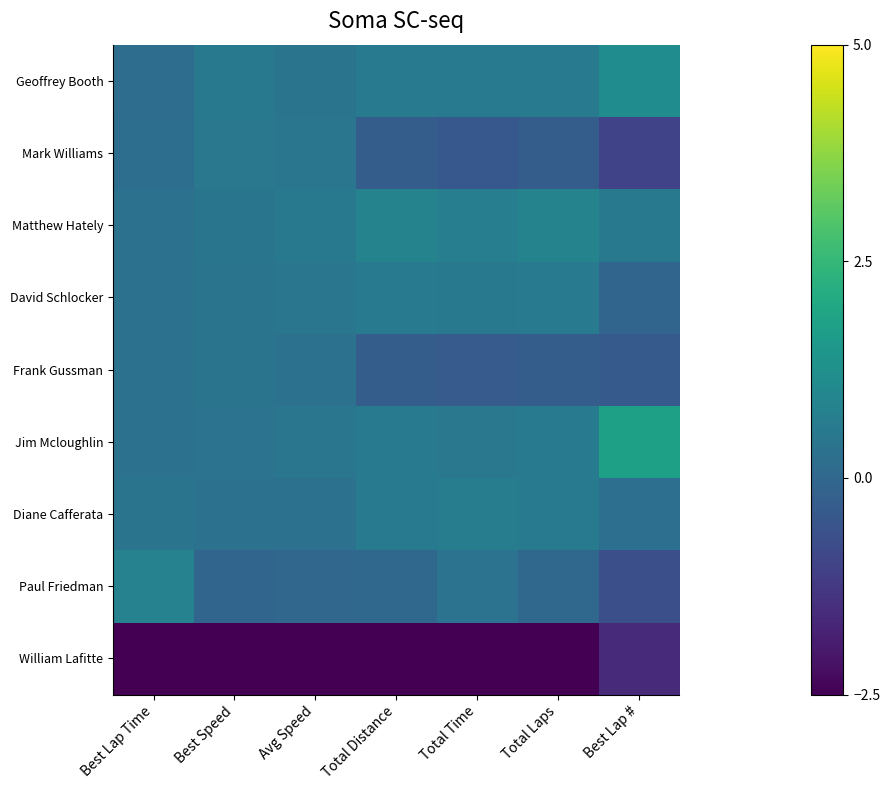

Reading left to right, transcribe all the data shown in this chart.

Geoffrey Booth: Best Lap Time=0.2	Best Speed=0.5	Avg Speed=0.4	Total Distance=0.6	Total Time=0.6	Total Laps=0.6	Best Lap #=1.2
Mark Williams: Best Lap Time=0.2	Best Speed=0.5	Avg Speed=0.4	Total Distance=-0.3	Total Time=-0.4	Total Laps=-0.3	Best Lap #=-1.0
Matthew Hately: Best Lap Time=0.3	Best Speed=0.4	Avg Speed=0.5	Total Distance=0.9	Total Time=0.7	Total Laps=0.9	Best Lap #=0.5
David Schlocker: Best Lap Time=0.3	Best Speed=0.4	Avg Speed=0.4	Total Distance=0.6	Total Time=0.5	Total Laps=0.6	Best Lap #=-0.1
Frank Gussman: Best Lap Time=0.3	Best Speed=0.4	Avg Speed=0.3	Total Distance=-0.3	Total Time=-0.3	Total Laps=-0.3	Best Lap #=-0.4
Jim Mcloughlin: Best Lap Time=0.3	Best Speed=0.4	Avg Speed=0.4	Total Distance=0.6	Total Time=0.5	Total Laps=0.6	Best Lap #=1.8
Diane Cafferata: Best Lap Time=0.4	Best Speed=0.3	Avg Speed=0.3	Total Distance=0.6	Total Time=0.7	Total Laps=0.6	Best Lap #=0.2
Paul Friedman: Best Lap Time=0.8	Best Speed=-0.1	Avg Speed=-0.0	Total Distance=-0.0	Total Time=0.4	Total Laps=0.0	Best Lap #=-0.7
William Lafitte: Best Lap Time=-2.8	Best Speed=-2.8	Avg Speed=-2.8	Total Distance=-2.6	Total Time=-2.6	Total Laps=-2.6	Best Lap #=-1.6